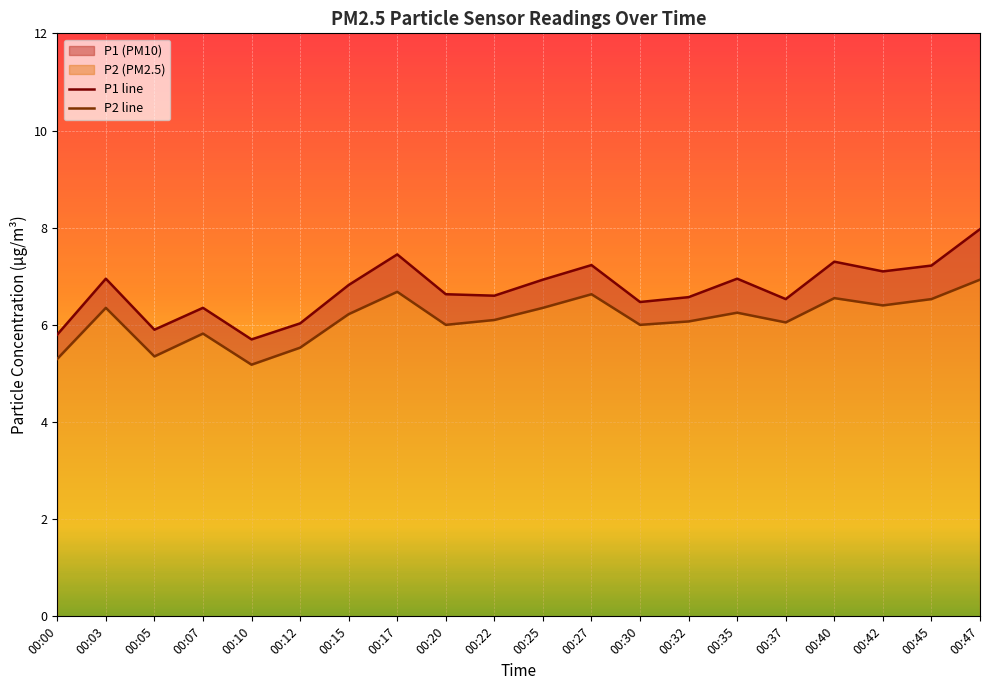

How many values in the P2 line series are below 6?

5